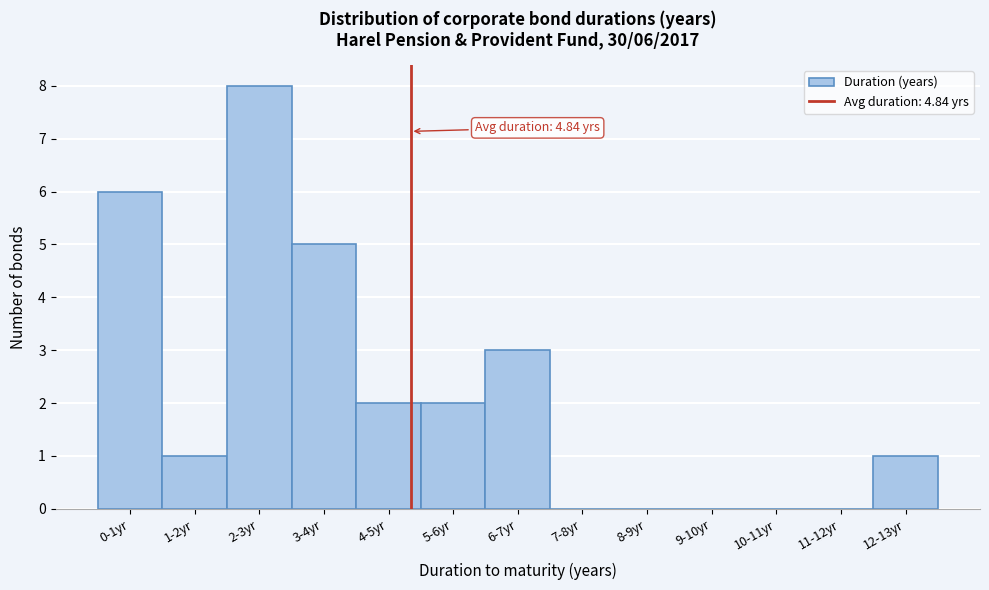

Reading right to left, list all the values displayed in this chart.

12-13yr=1	11-12yr=0	10-11yr=0	9-10yr=0	8-9yr=0	7-8yr=0	6-7yr=3	5-6yr=2	4-5yr=2	3-4yr=5	2-3yr=8	1-2yr=1	0-1yr=6